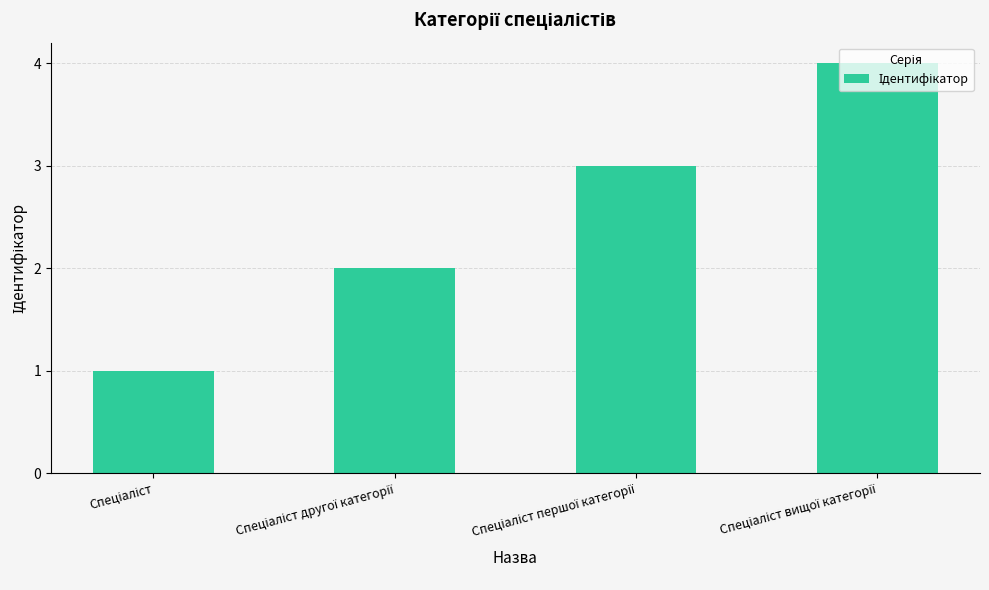

What is the maximum value shown in the chart?

4